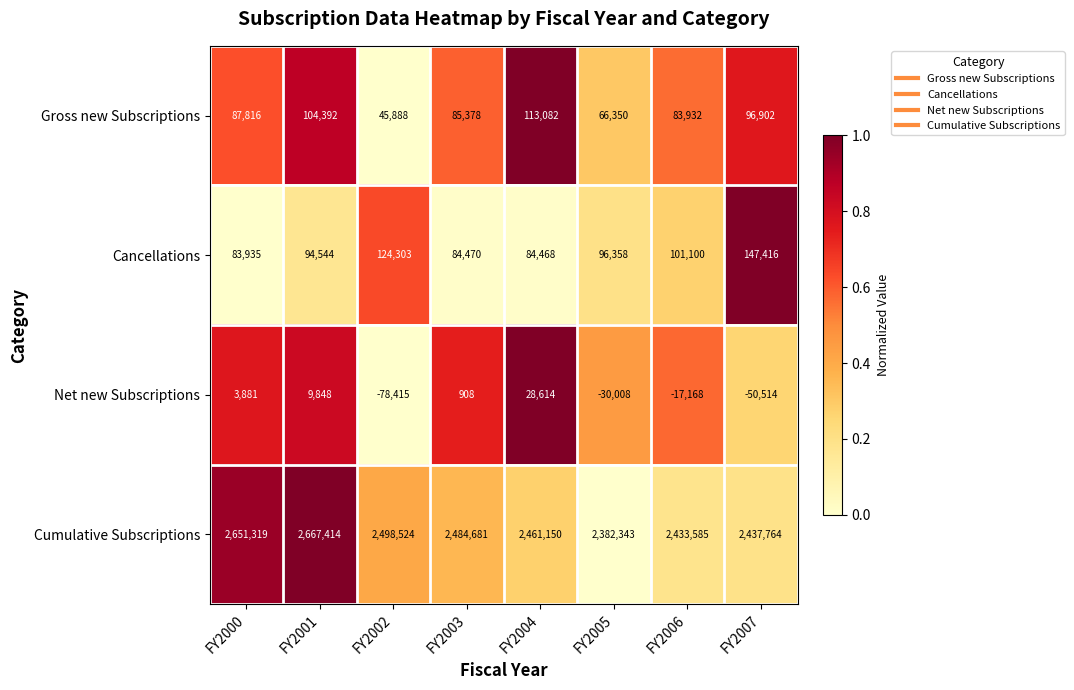

True or false: Net new Subscriptions has a value of 908 at FY2003.

True